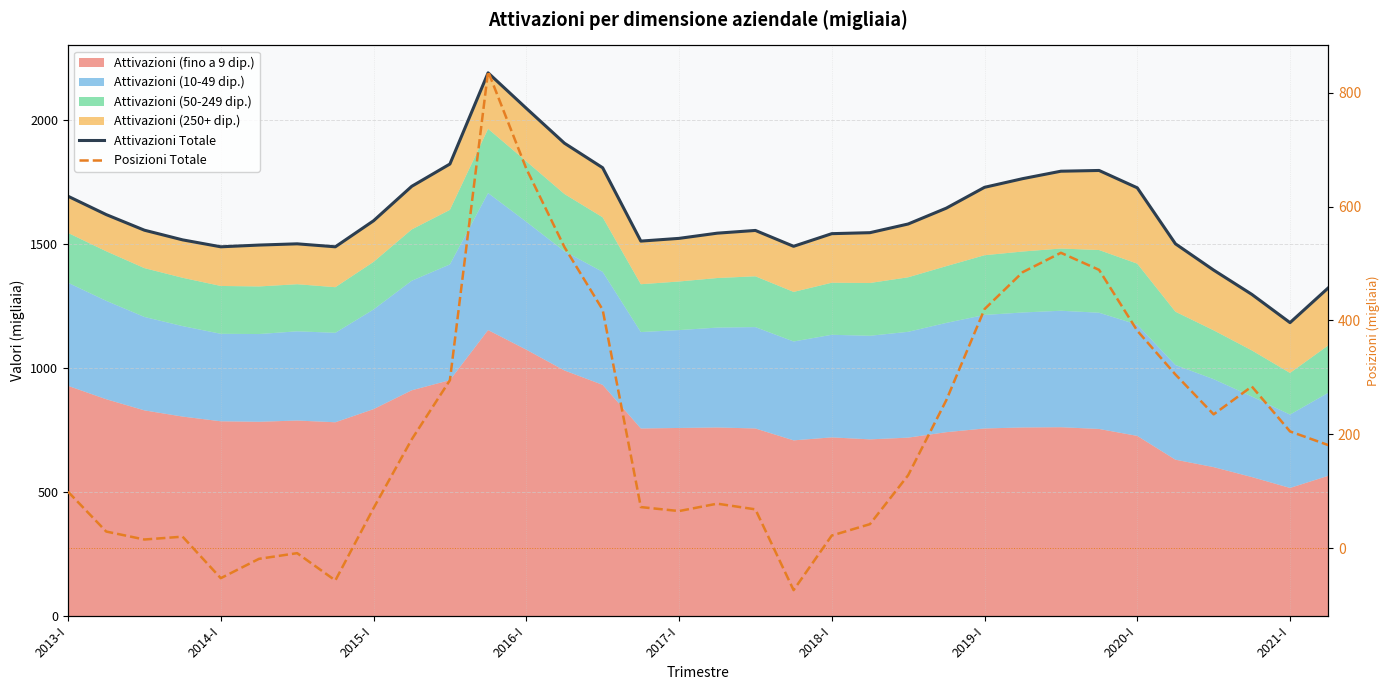

True or false: Posizioni Totale and Attivazioni Totale cross at least once.

False